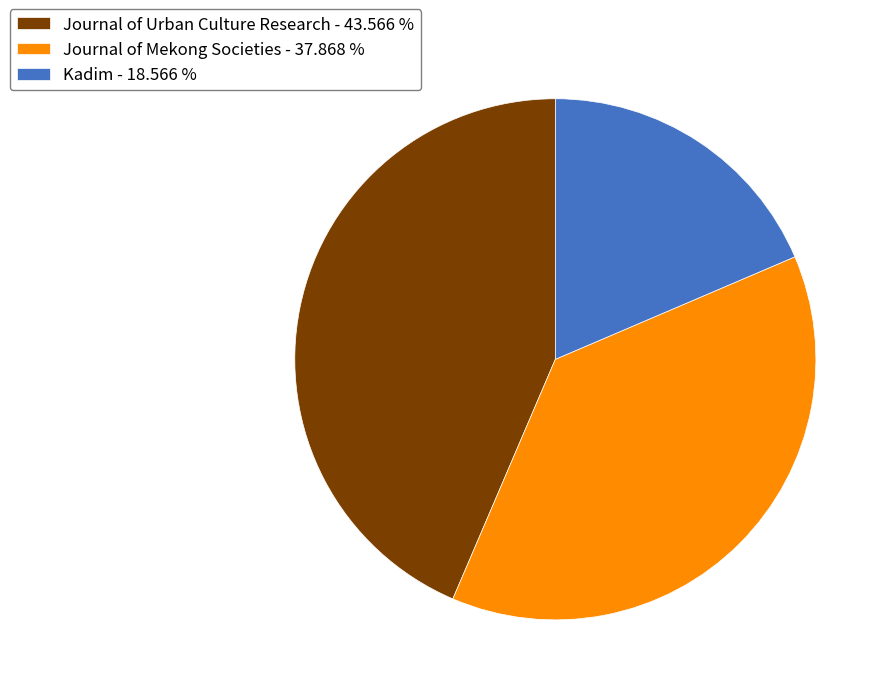

Which has a higher value, Journal of Mekong Societies or Kadim?

Journal of Mekong Societies